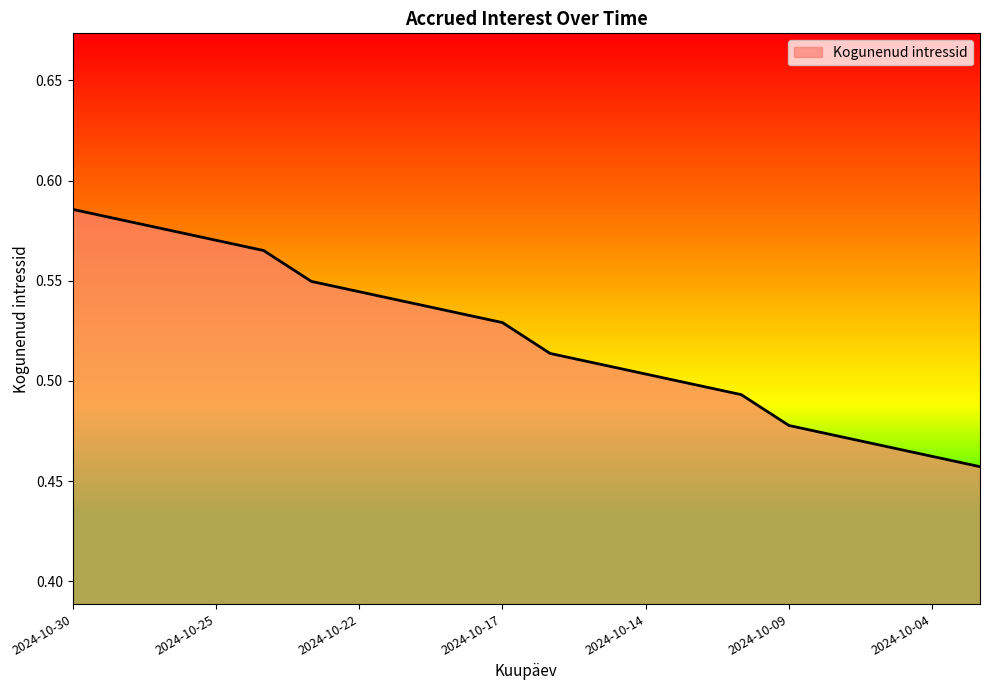

Is this an area chart (filled region under the line)?

Yes